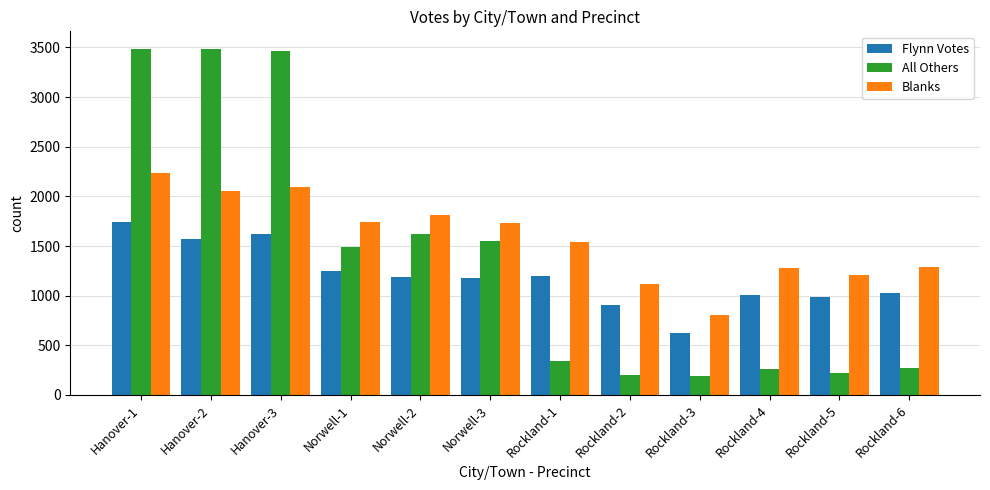

The value of All Others at Norwell-3 is 2731. True or false?

False